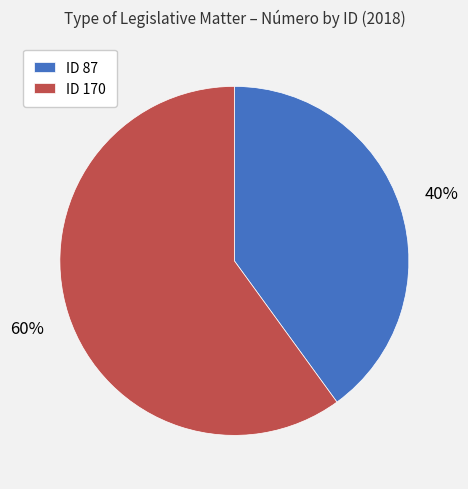

Which category has the smallest portion of the pie?

ID 87